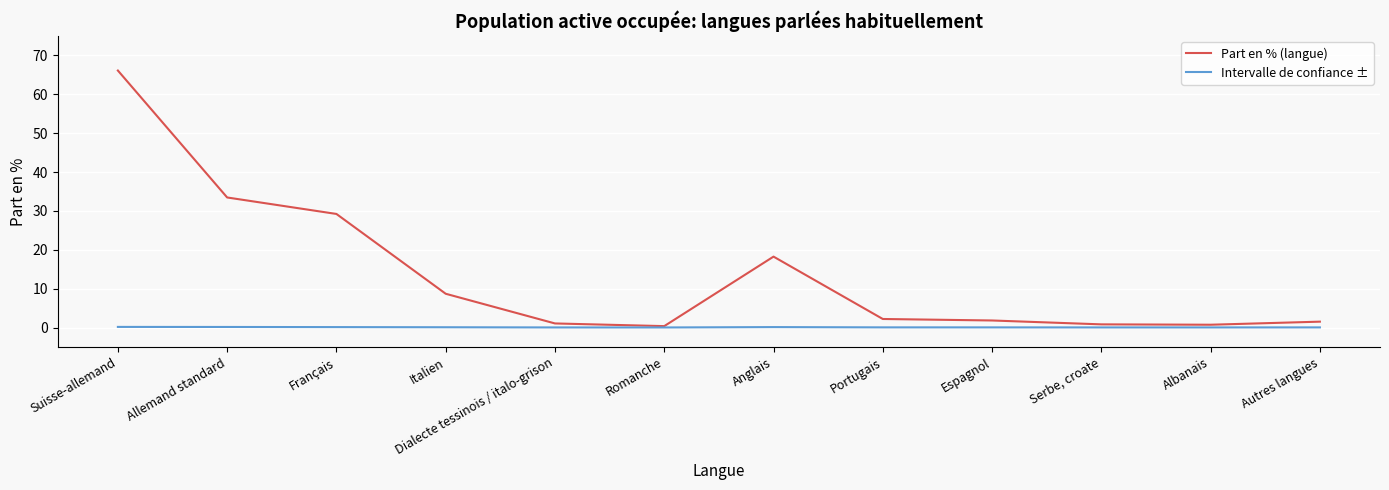

True or false: Intervalle de confiance ± has more than 0 points higher than both neighbors.

True